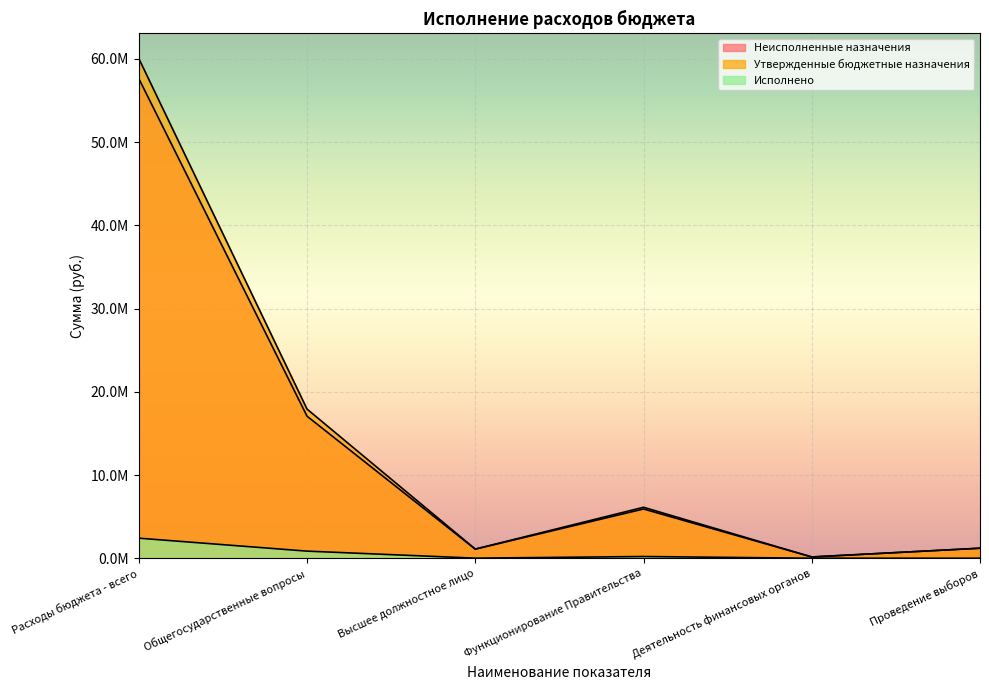

Which series has the largest range (max minus min)?

Утвержденные бюджетные назначения